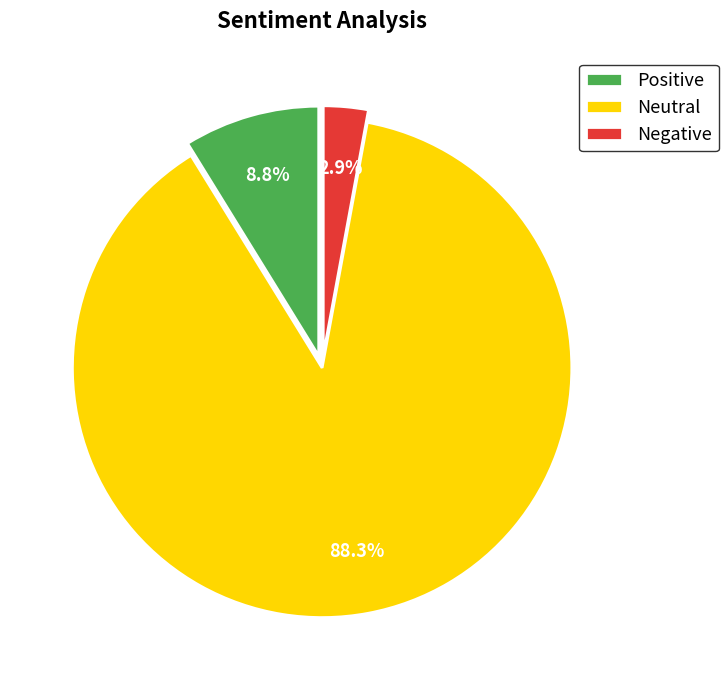

What is the ratio of the value at Neutral to the value at Negative?

30.4